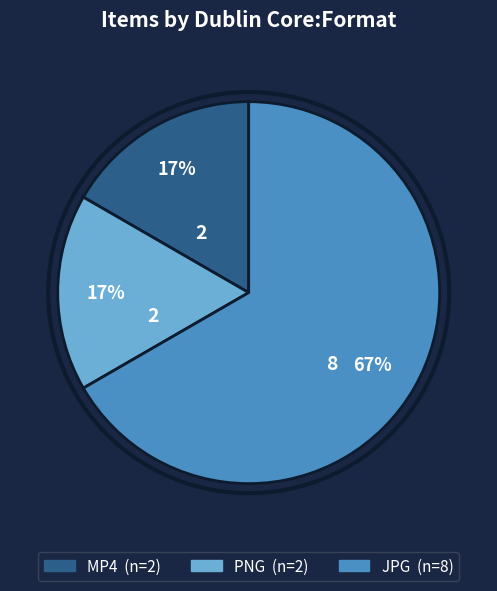

Is there any slice that represents more than half of the pie?

Yes